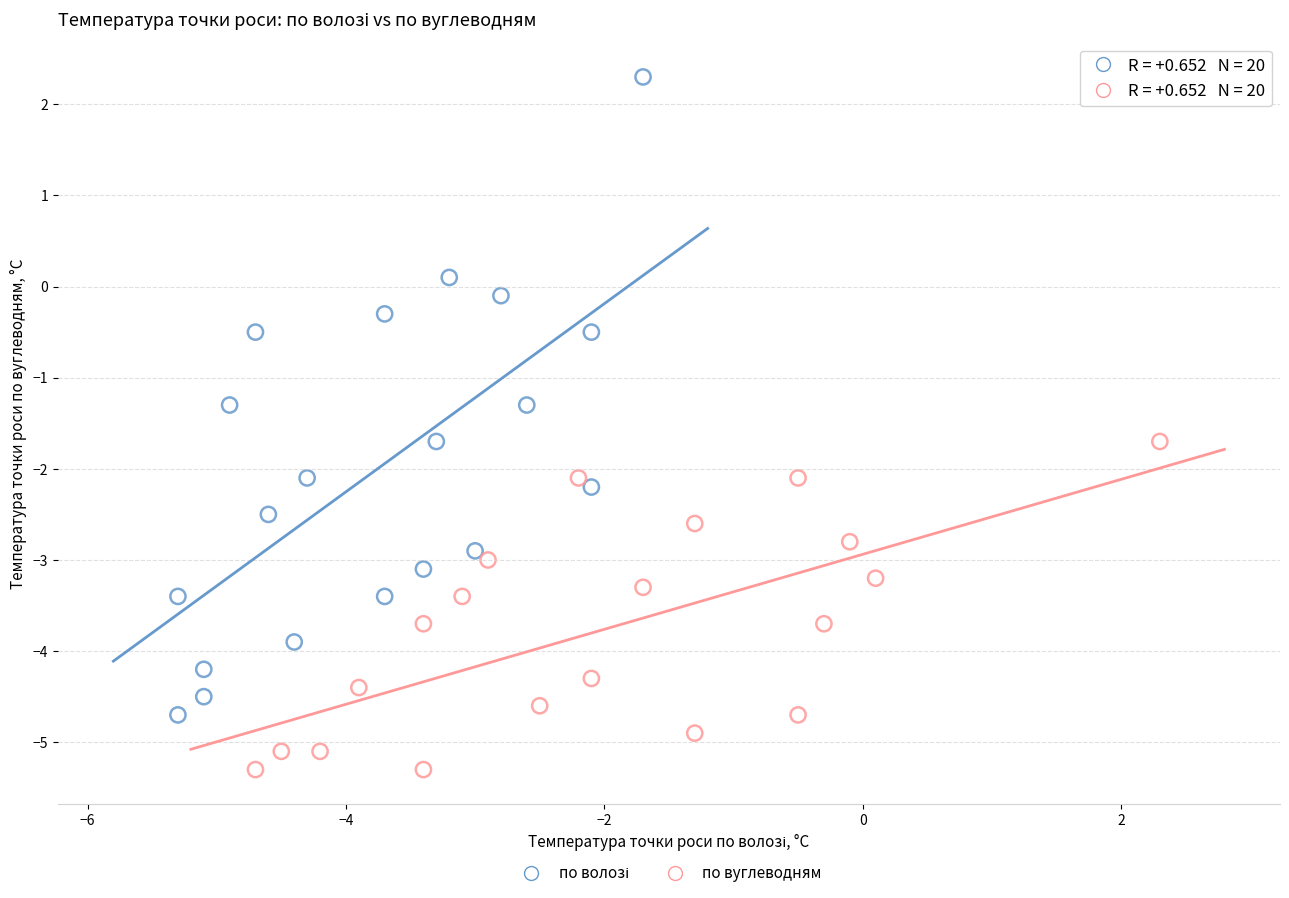

Which series contains the lowest Y value?

по вуглеводням